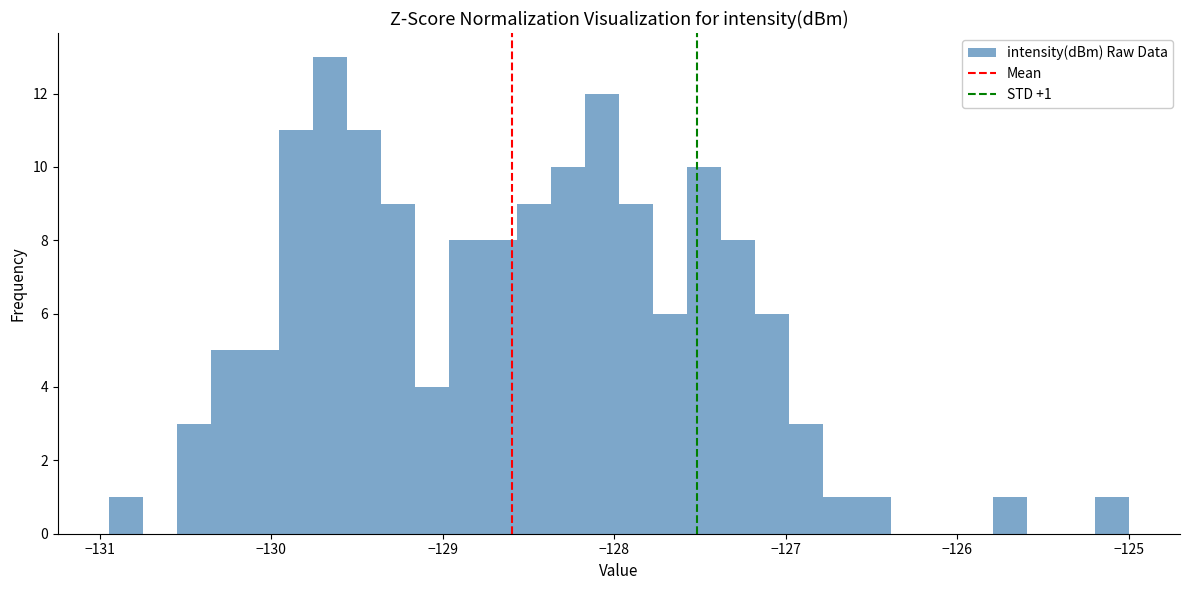

Around what value on the x-axis is the tallest bar? Give the approximate position of its centre, as read against the axis.

-129.7